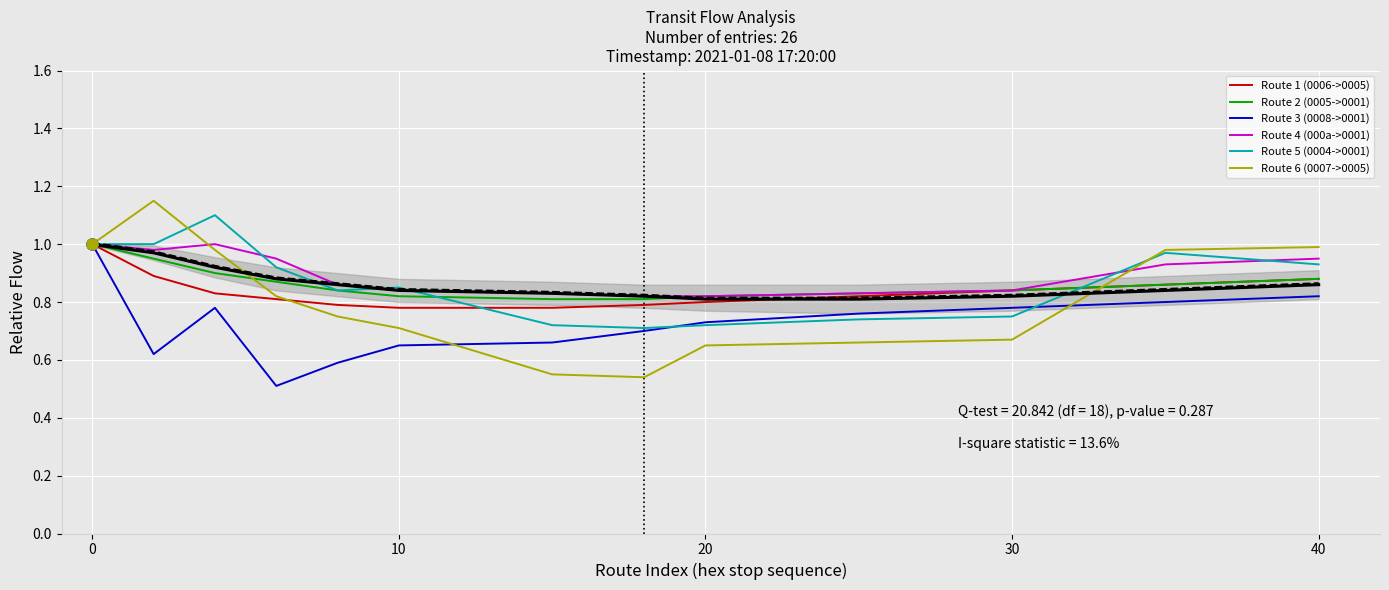

At how many categories does at least one series exceed 1?

2